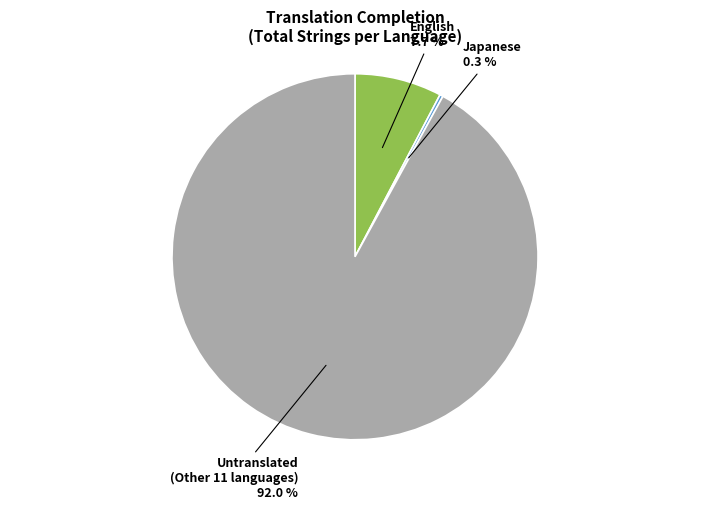

Is there any slice that represents more than half of the pie?

Yes